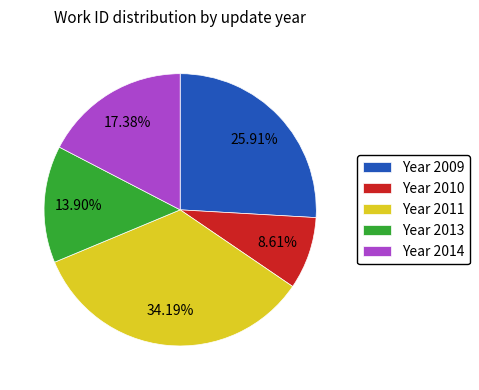

What is the ratio of the value at Year 2009 to the value at Year 2011?

0.8